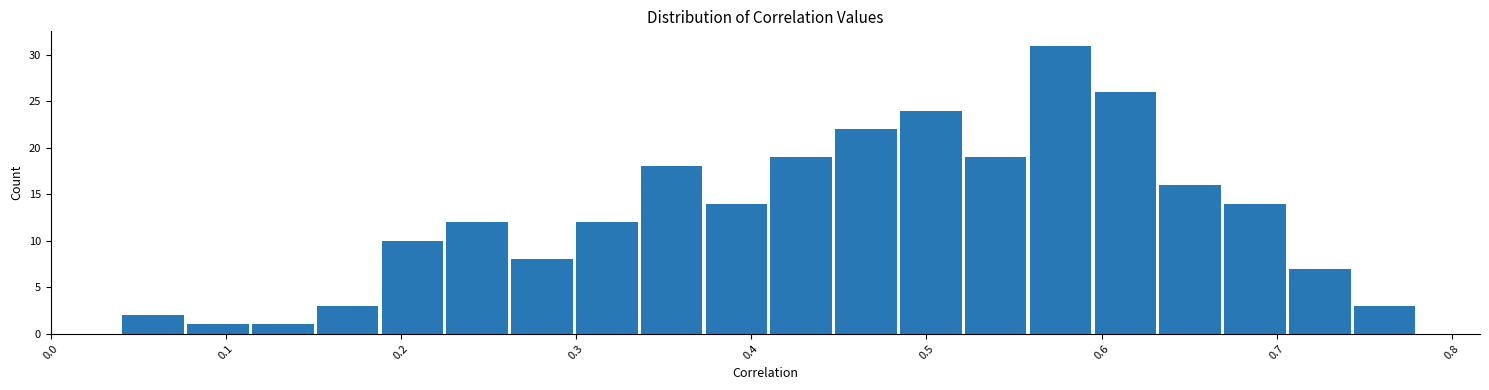

Around what value on the x-axis is the tallest bar? Give the approximate position of its centre, as read against the axis.

0.58